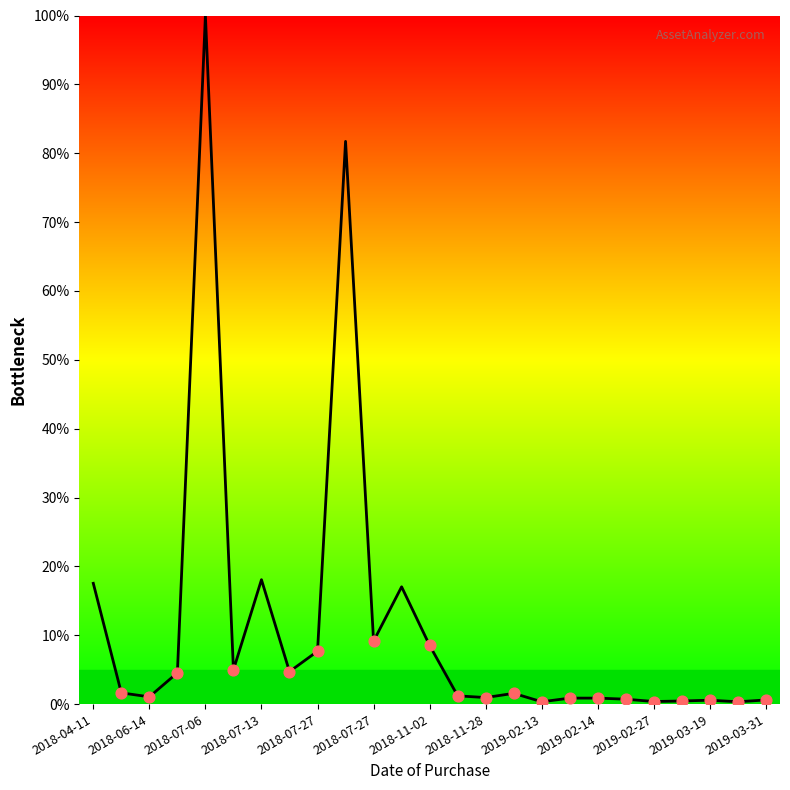

What is the difference between the maximum and minimum values?

99.7